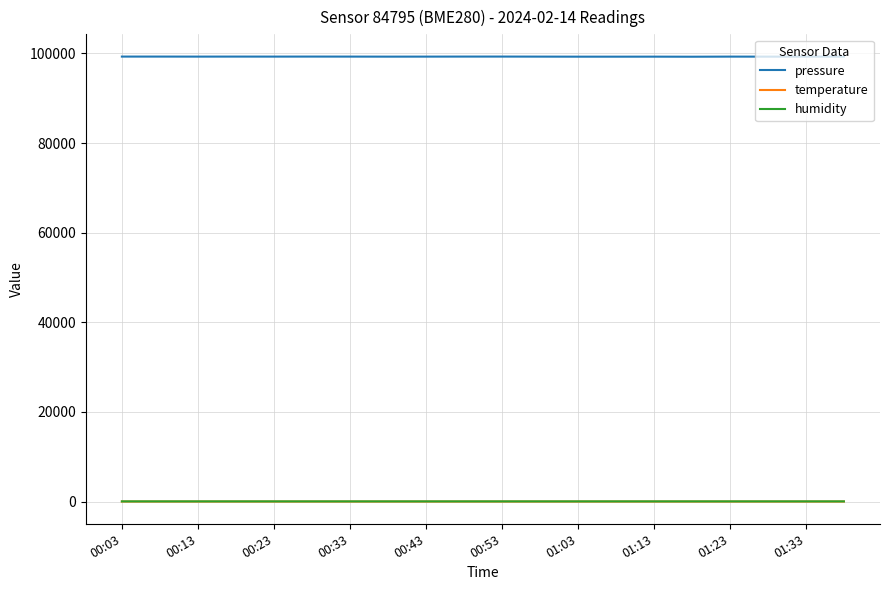

What is the maximum value shown in the chart?

99280.8